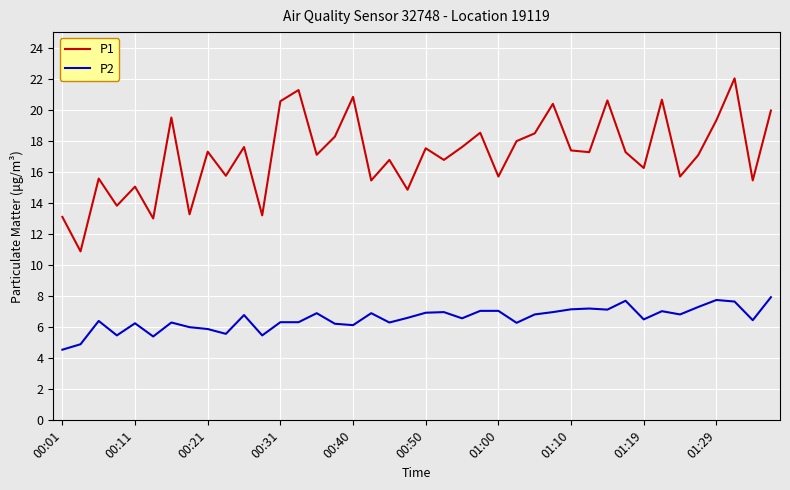

List the series in order of their overall mean, lowest first.

P2, P1